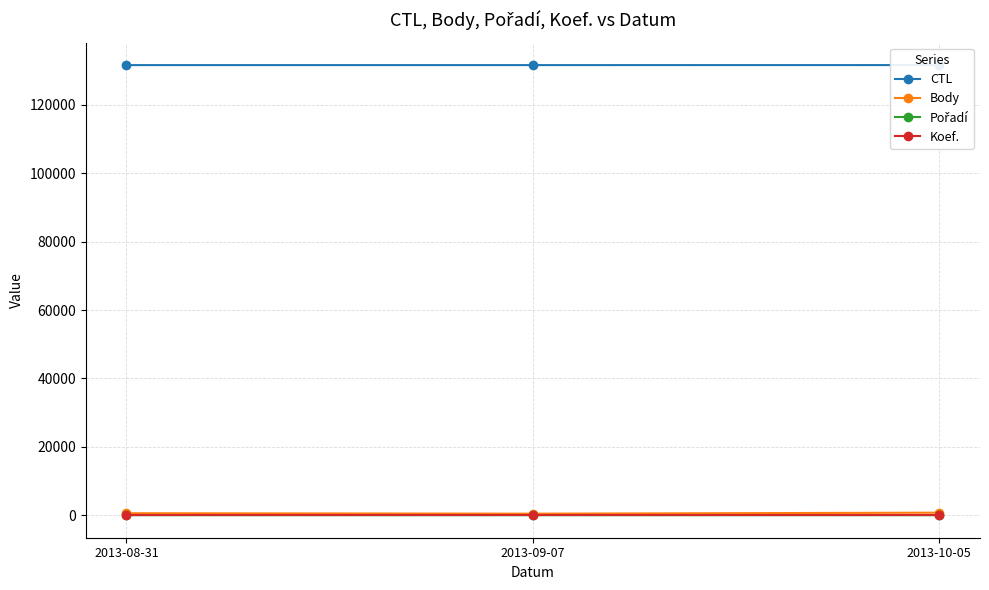

Where is Body nearest to the value 600?

2013-08-31